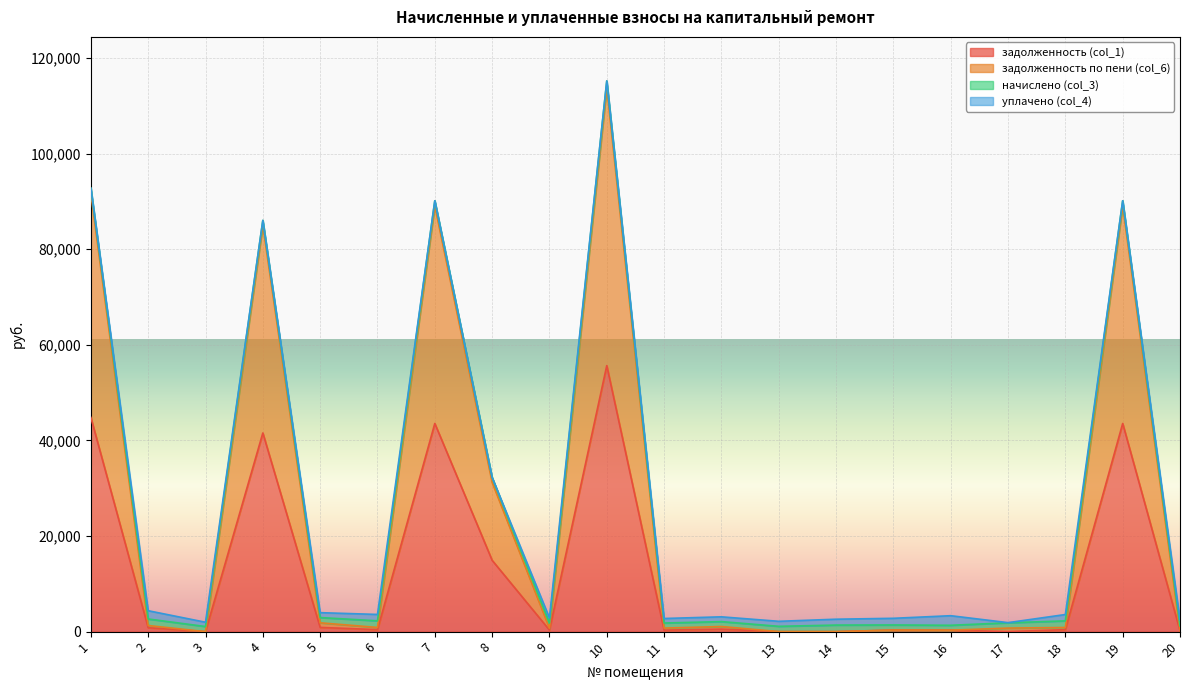

True or false: задолженность (col_1) has a value of 818.8 at 2.

True